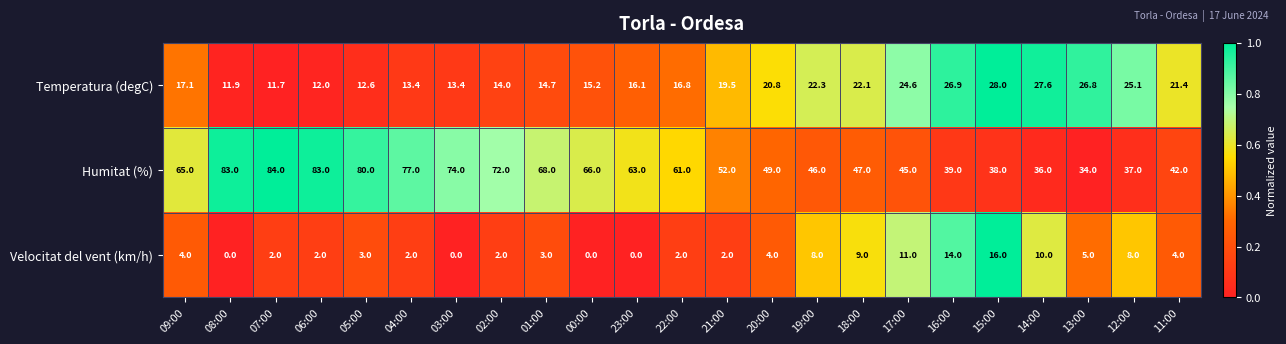

How many series are shown in this chart?

3